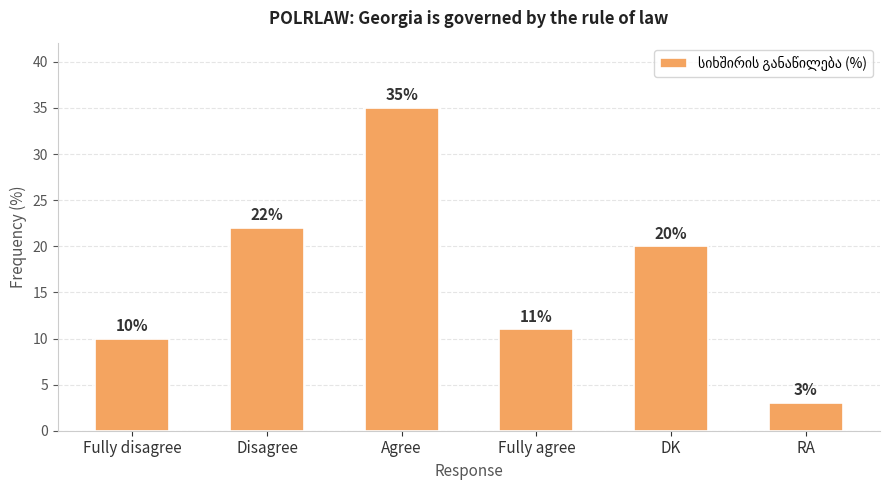

The chart shows a value of 10 at Fully disagree. True or false?

True